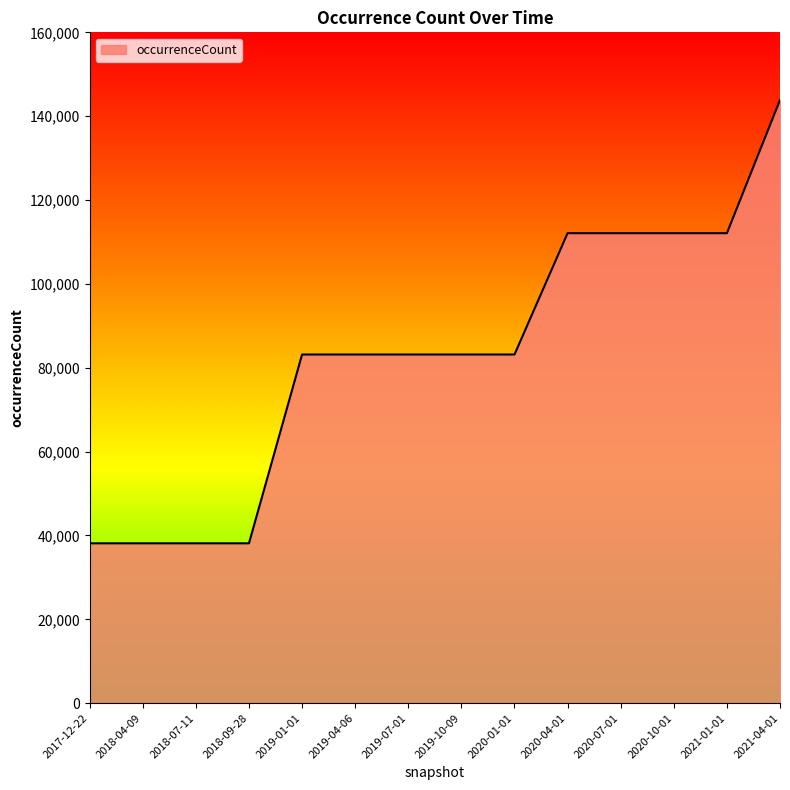

What is the minimum value shown in the chart?

38131